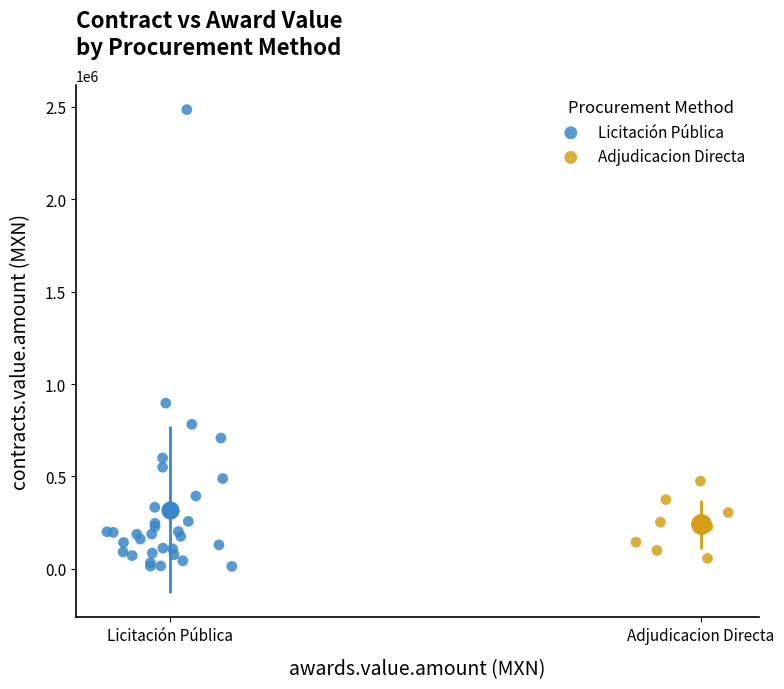

Which series reaches the maximum Y coordinate?

Licitación Pública